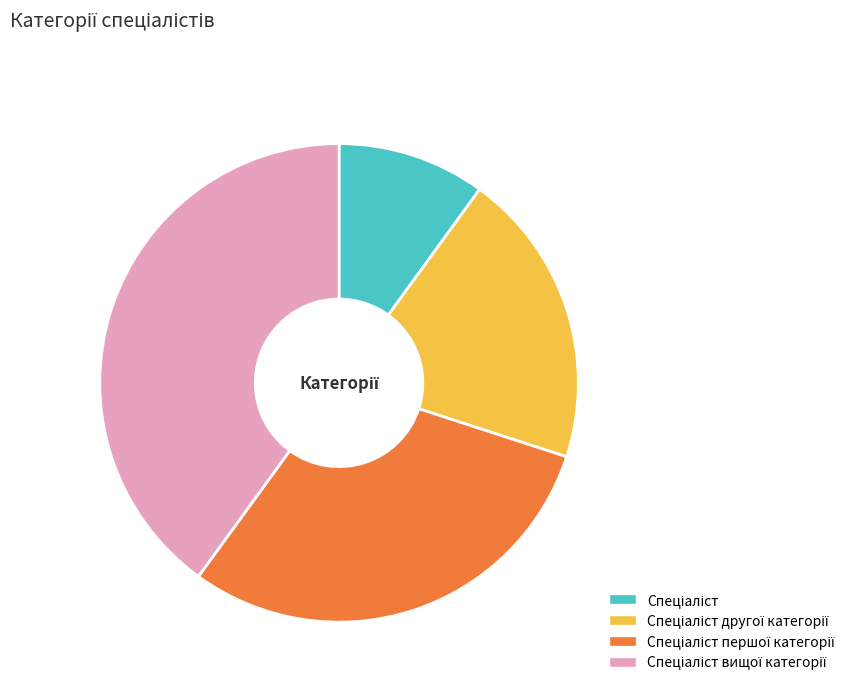

Does any single category account for the majority?

No